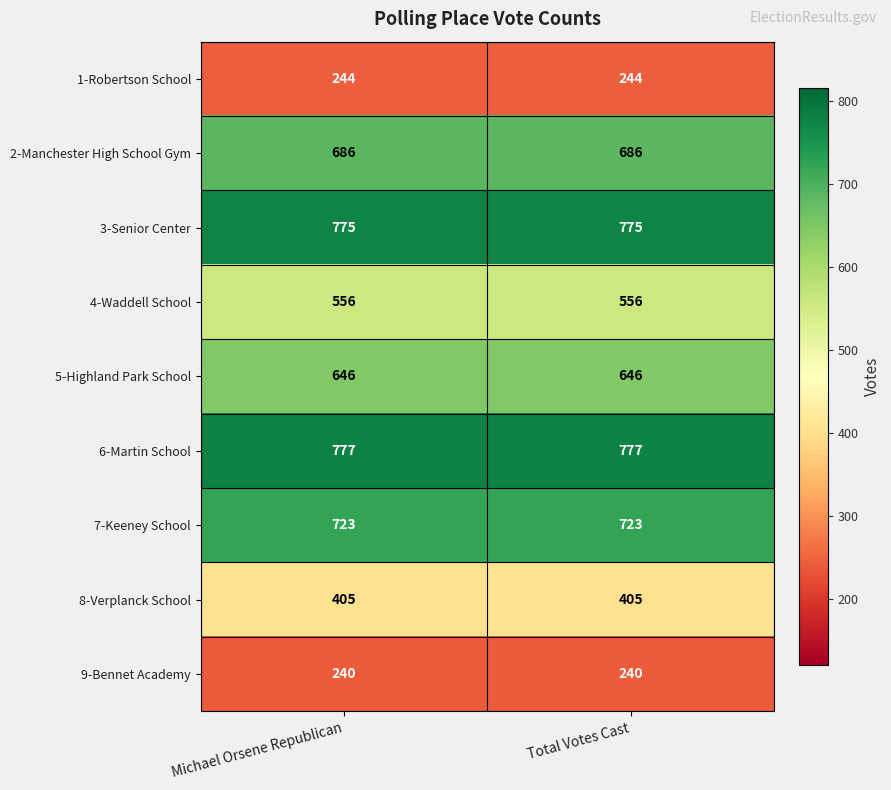

Is the value of 7-Keeney School at Michael Orsene Republican greater than the value of 6-Martin School at Michael Orsene Republican?

No